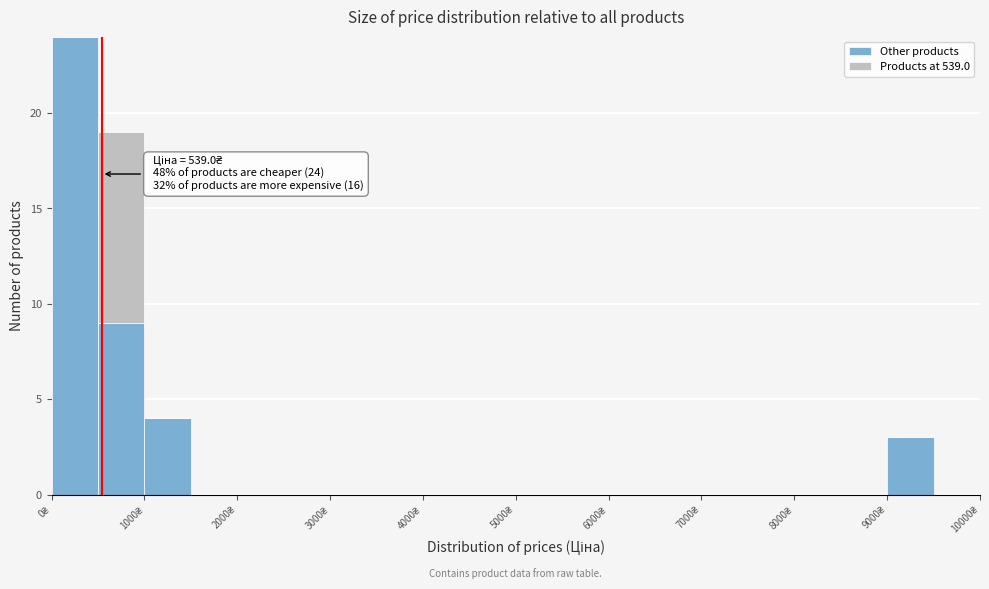

Which range on the x-axis has the tallest stacked bar (by total height)?

0 to 500